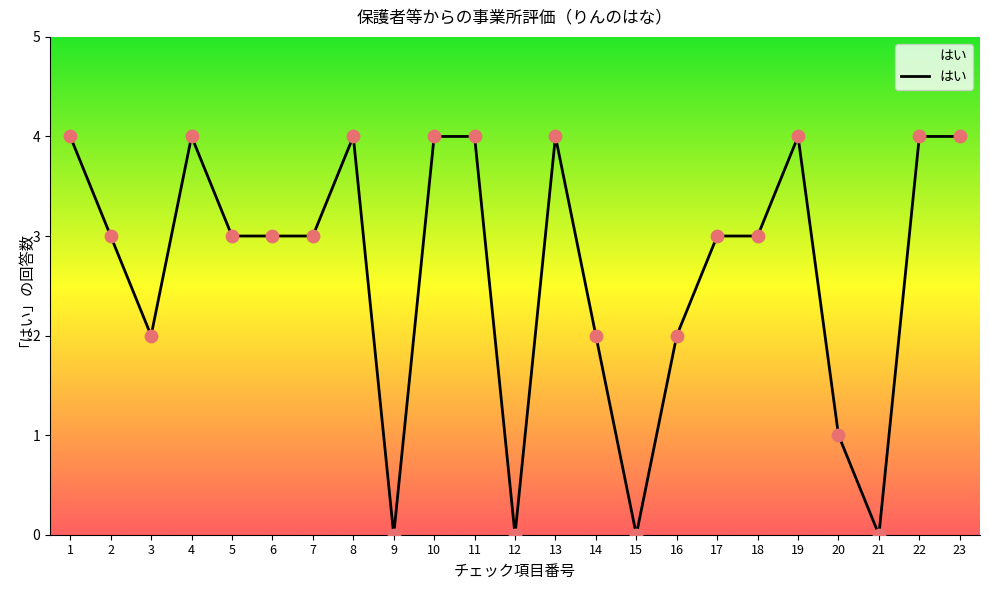

Between 11 and 20, which is larger?

11